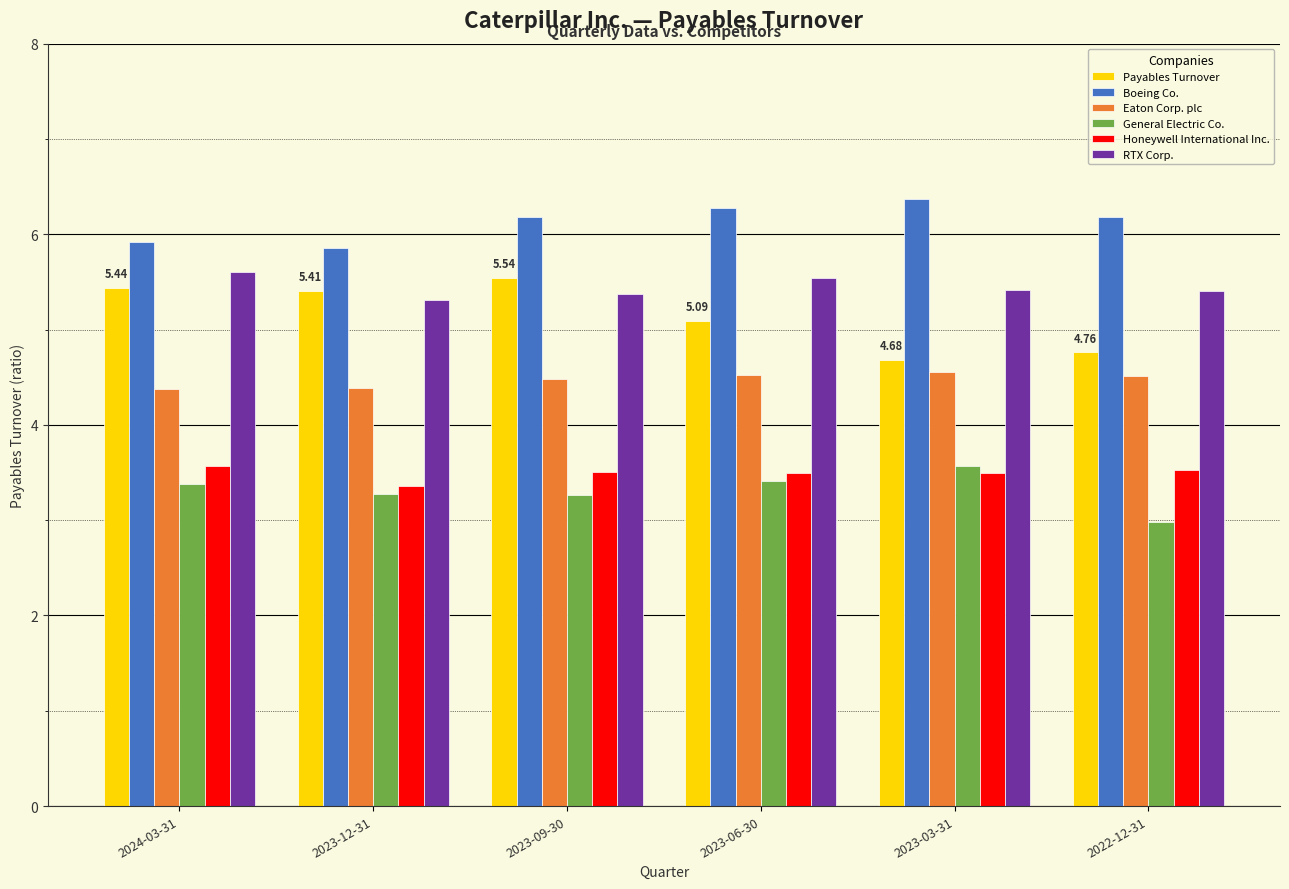

What is the average value of the Boeing Co. series?

6.1